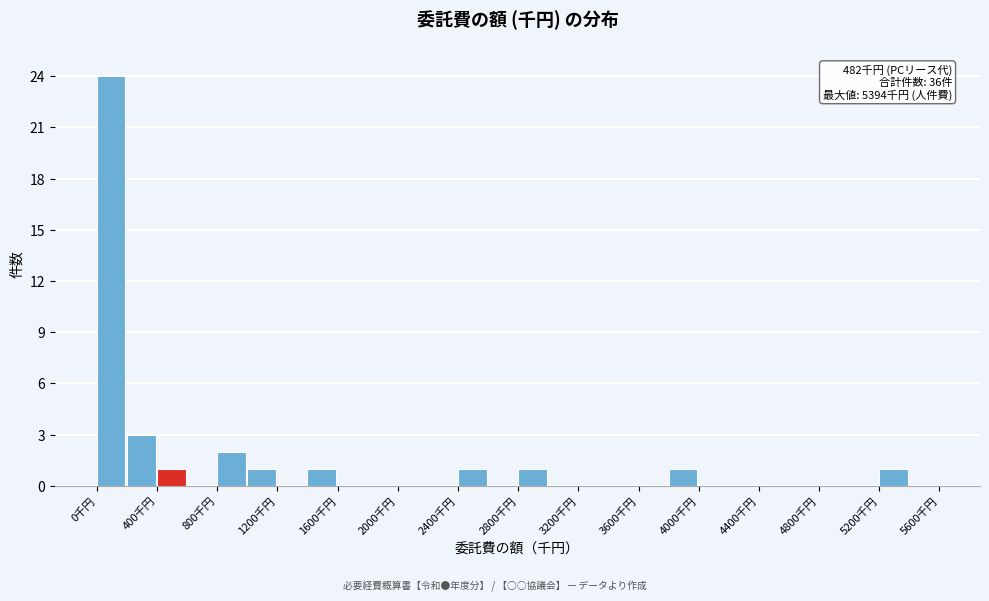

Which range on the x-axis has the tallest bar?

0 to 200